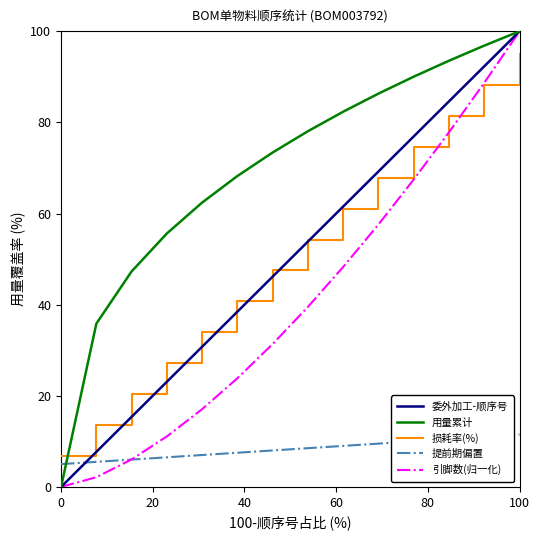

Which series has the largest total across all categories?

用量累计